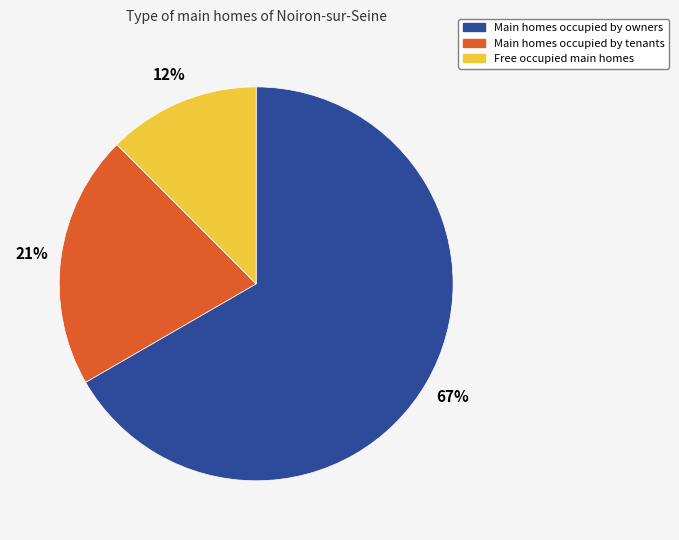

The Main homes occupied by owners slice represents 67% of the pie. True or false?

True